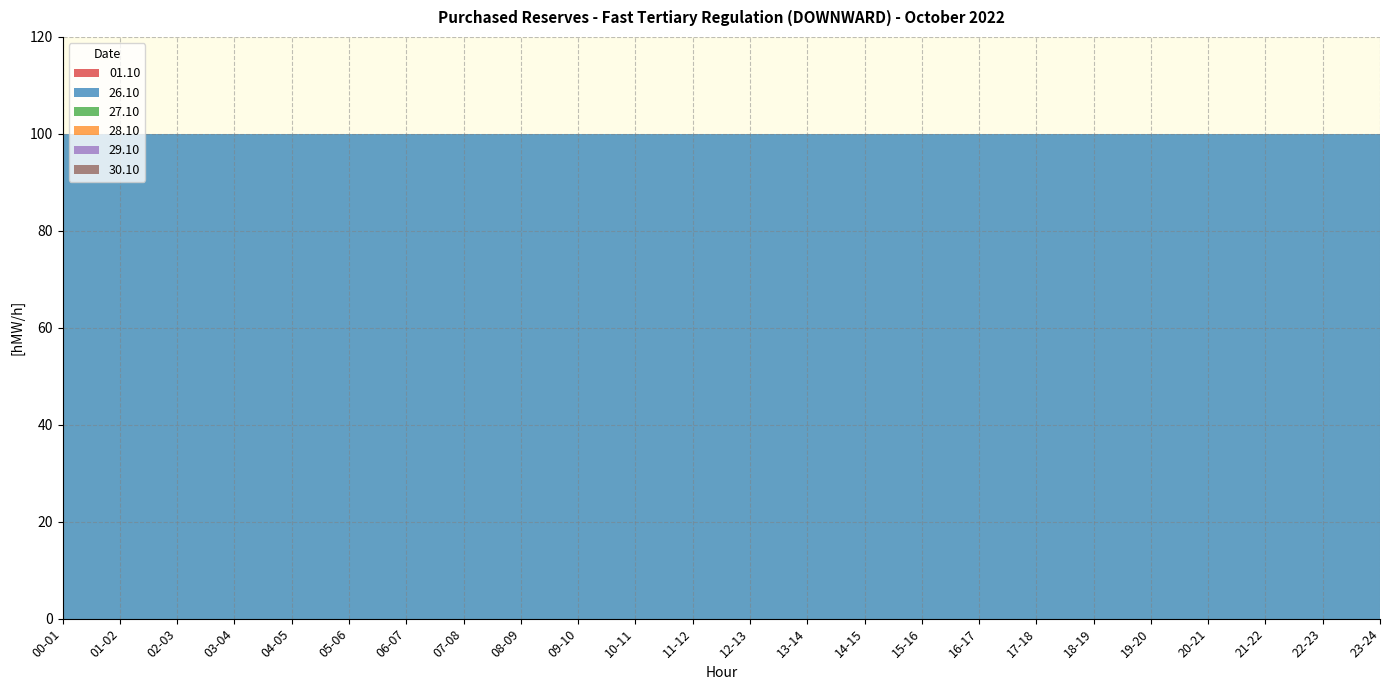

Reading right to left, transcribe all the data shown in this chart.

01.10: 23-24=0	22-23=0	21-22=0	20-21=0	19-20=0	18-19=0	17-18=0	16-17=0	15-16=0	14-15=0	13-14=0	12-13=0	11-12=0	10-11=0	09-10=0	08-09=0	07-08=0	06-07=0	05-06=0	04-05=0	03-04=0	02-03=0	01-02=0	00-01=0
26.10: 23-24=100	22-23=100	21-22=100	20-21=100	19-20=100	18-19=100	17-18=100	16-17=100	15-16=100	14-15=100	13-14=100	12-13=100	11-12=100	10-11=100	09-10=100	08-09=100	07-08=100	06-07=100	05-06=100	04-05=100	03-04=100	02-03=100	01-02=100	00-01=100
27.10: 23-24=0	22-23=0	21-22=0	20-21=0	19-20=0	18-19=0	17-18=0	16-17=0	15-16=0	14-15=0	13-14=0	12-13=0	11-12=0	10-11=0	09-10=0	08-09=0	07-08=0	06-07=0	05-06=0	04-05=0	03-04=0	02-03=0	01-02=0	00-01=0
28.10: 23-24=0	22-23=0	21-22=0	20-21=0	19-20=0	18-19=0	17-18=0	16-17=0	15-16=0	14-15=0	13-14=0	12-13=0	11-12=0	10-11=0	09-10=0	08-09=0	07-08=0	06-07=0	05-06=0	04-05=0	03-04=0	02-03=0	01-02=0	00-01=0
29.10: 23-24=0	22-23=0	21-22=0	20-21=0	19-20=0	18-19=0	17-18=0	16-17=0	15-16=0	14-15=0	13-14=0	12-13=0	11-12=0	10-11=0	09-10=0	08-09=0	07-08=0	06-07=0	05-06=0	04-05=0	03-04=0	02-03=0	01-02=0	00-01=0
30.10: 23-24=0	22-23=0	21-22=0	20-21=0	19-20=0	18-19=0	17-18=0	16-17=0	15-16=0	14-15=0	13-14=0	12-13=0	11-12=0	10-11=0	09-10=0	08-09=0	07-08=0	06-07=0	05-06=0	04-05=0	03-04=0	02-03=0	01-02=0	00-01=0